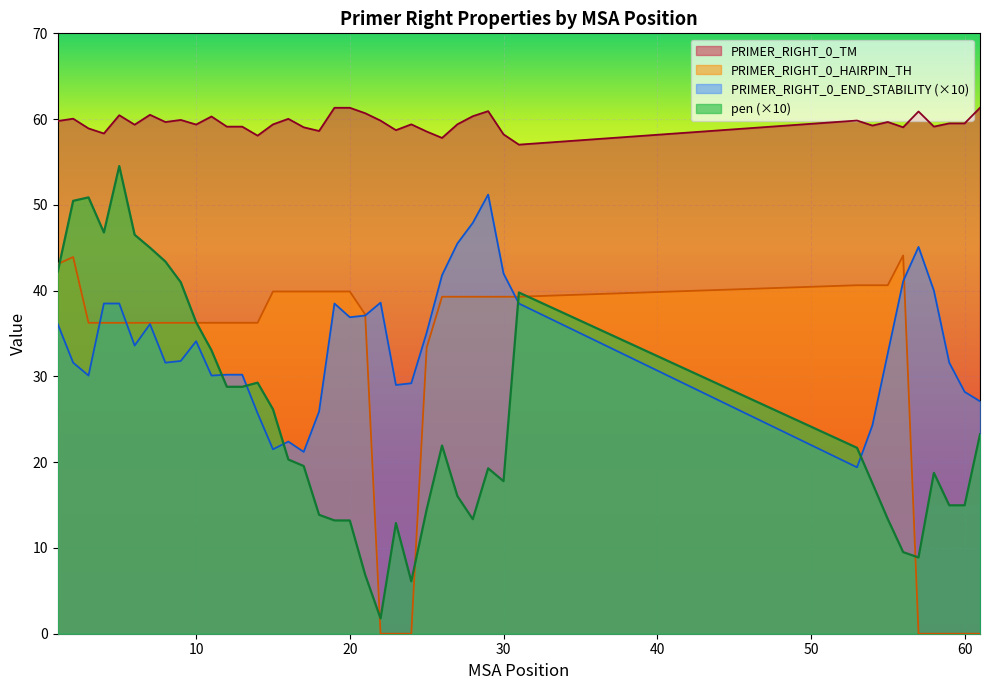

What is the spread (max minus min) of values at 3?

28.8